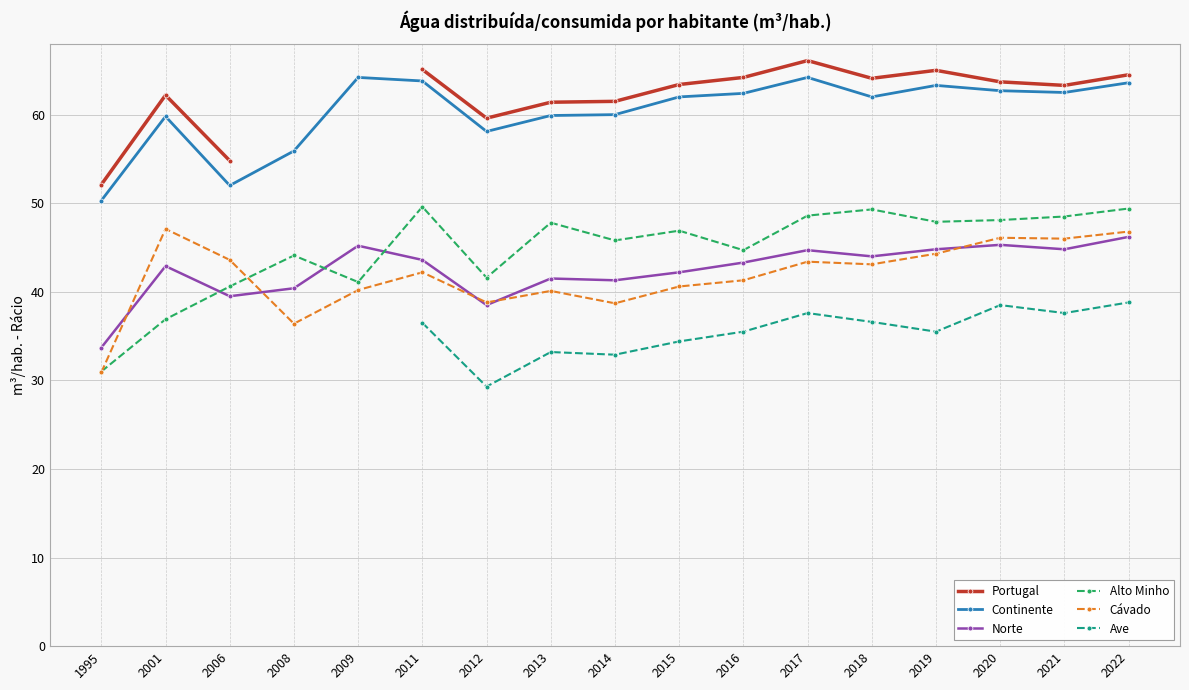

How many lines are shown in the chart?

6